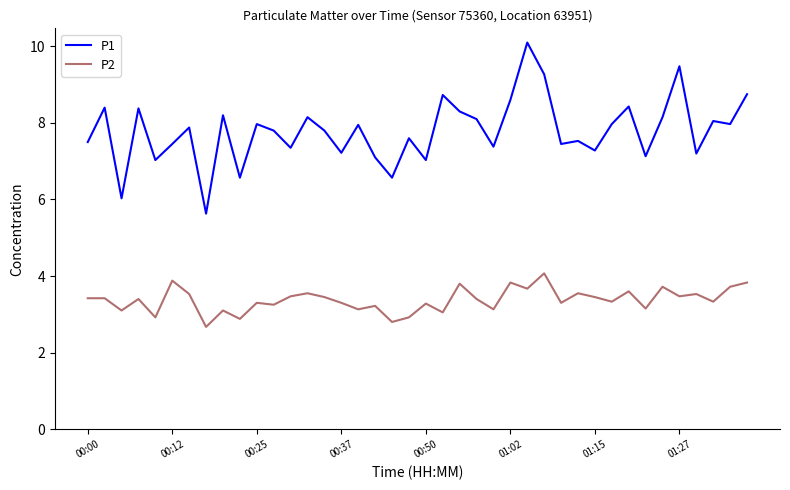

What is the difference between the maximum and minimum values in the P2 series?

1.4